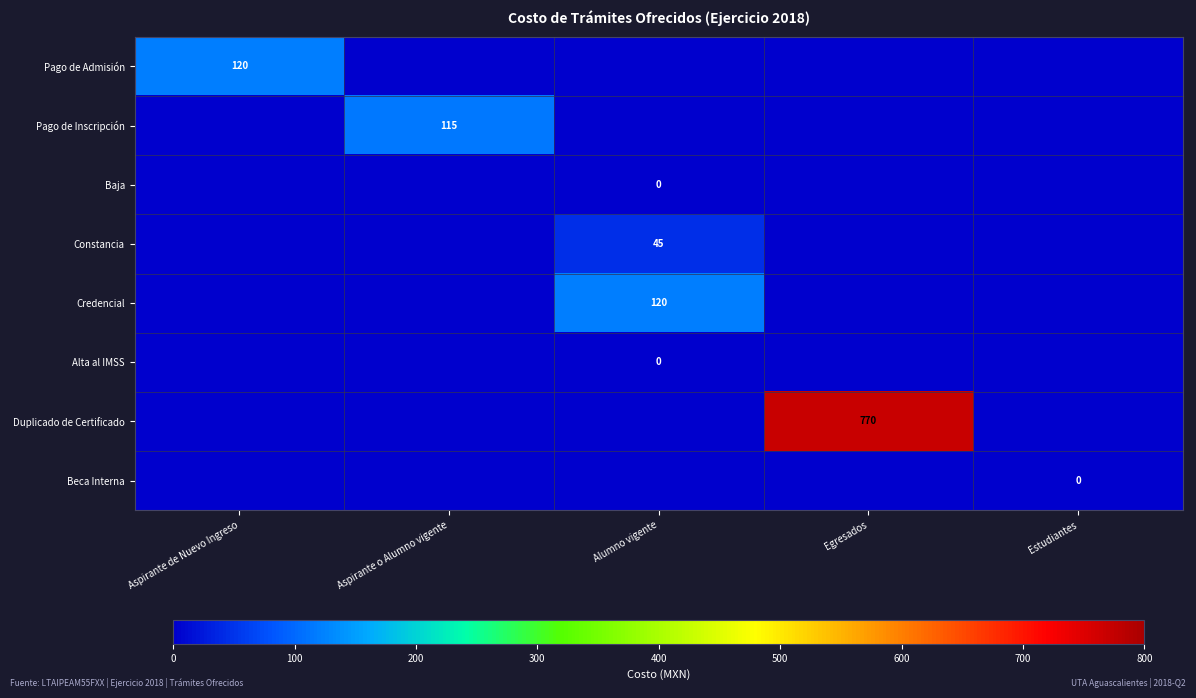

The value of Credencial at Alumno vigente is 41. True or false?

False